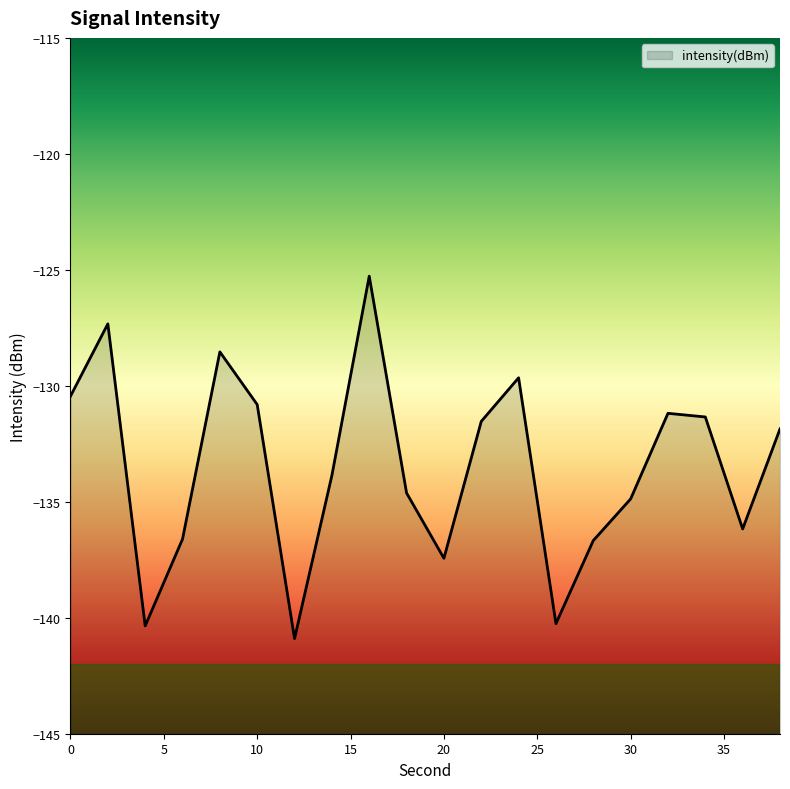

How many values exceed -131?

6